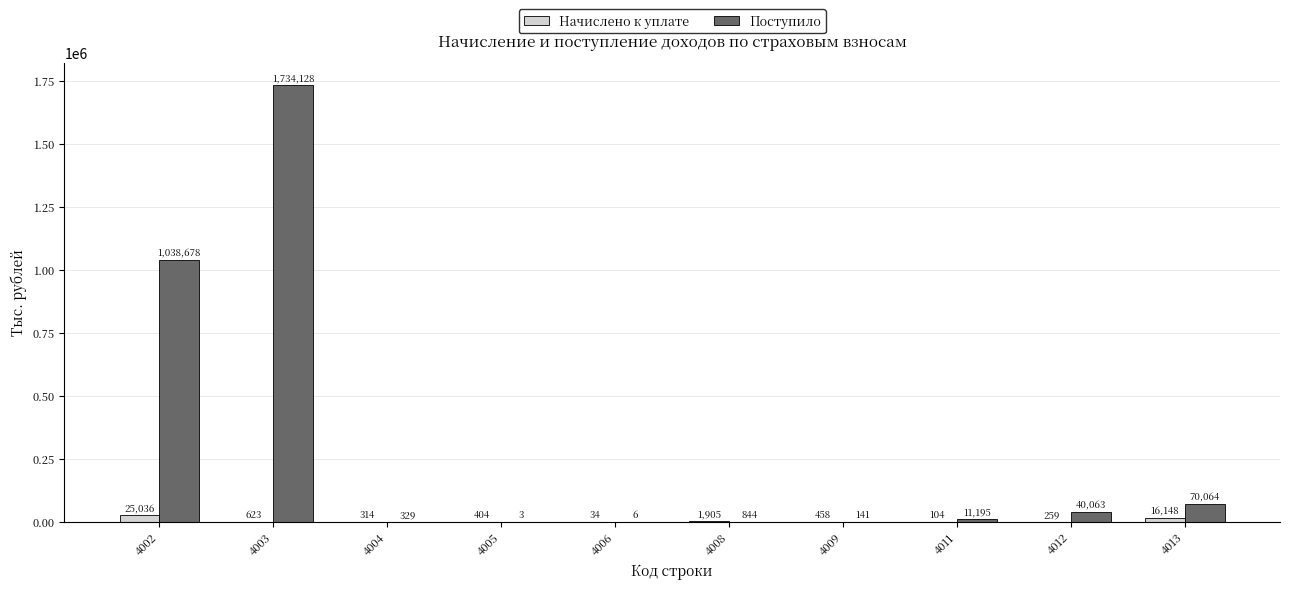

Count the number of categories in the chart.

10